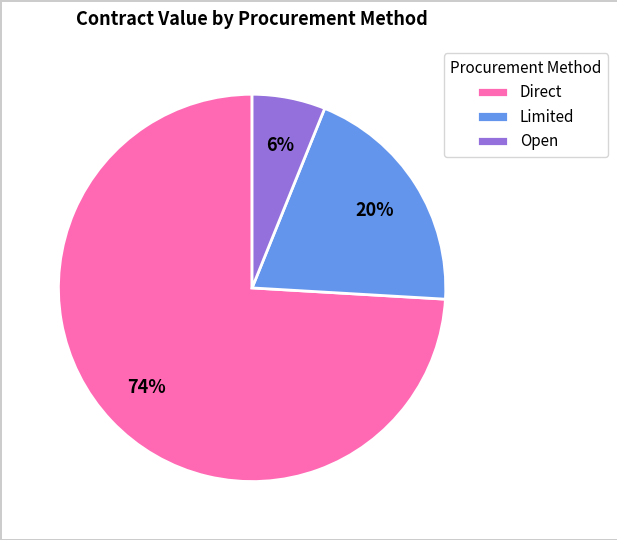

Does Direct represent more than half of the total?

Yes